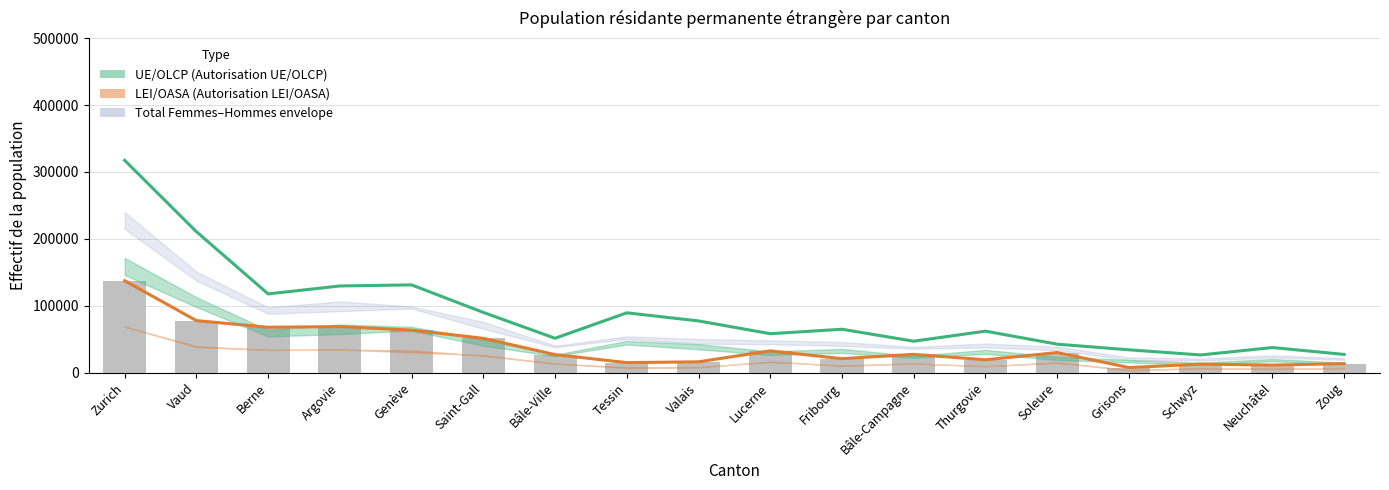

Which category has the lowest value in the LEI/OASA Total (line) series?

Grisons